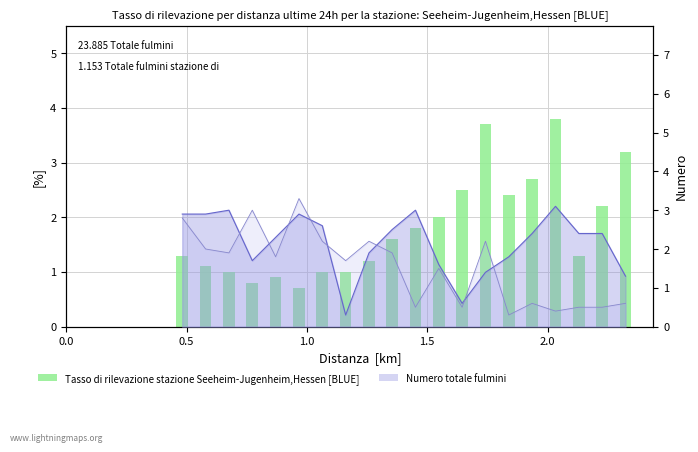

How many data points does each series have?

20